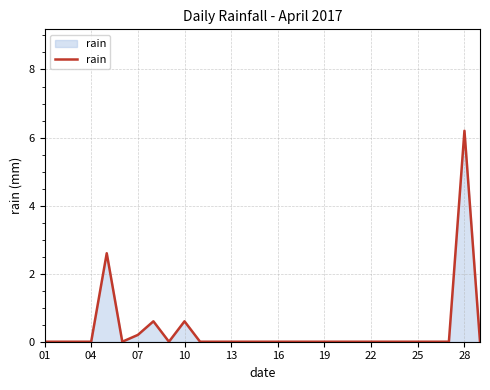

What is the maximum value shown in the chart?

6.2